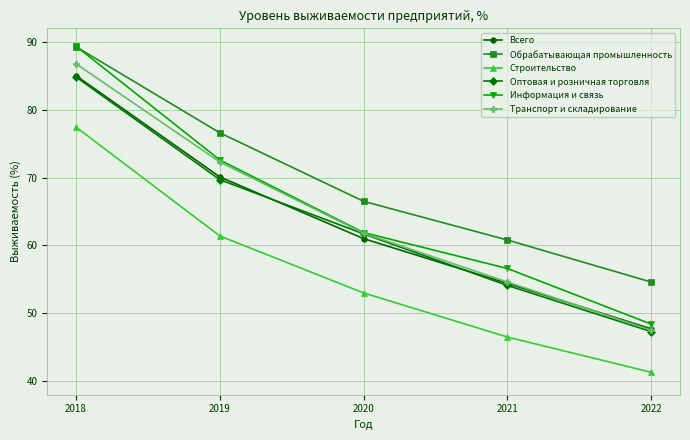

Which series has the largest range (max minus min)?

Информация и связь